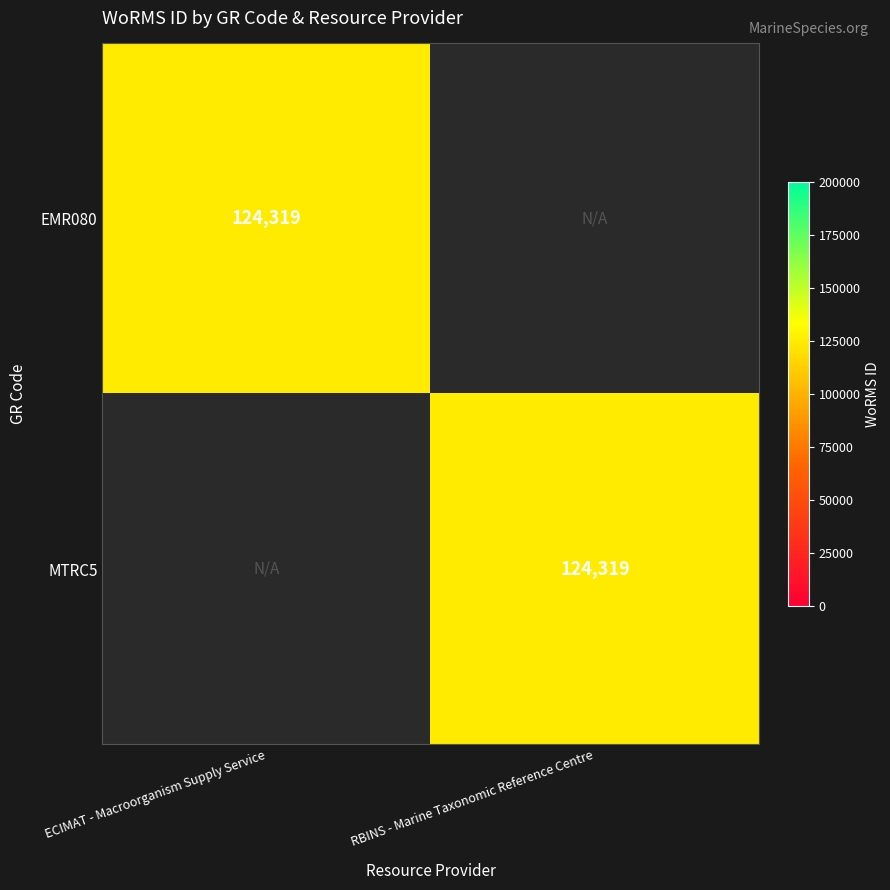

Is it true that MTRC5 equals 124319 at RBINS - Marine Taxonomic Reference Centre?

True